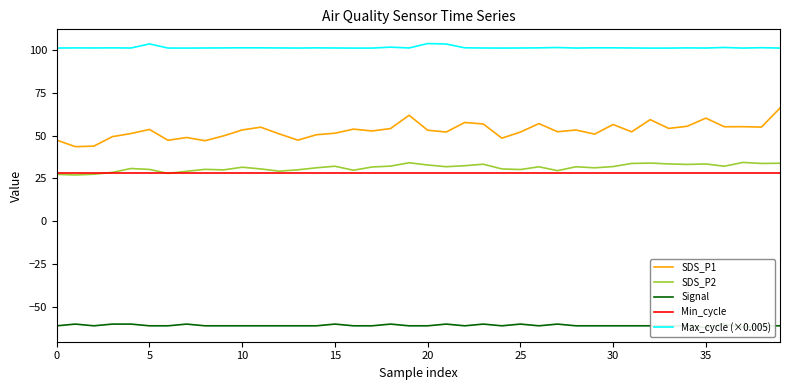

Does the chart have visible grid lines?

No